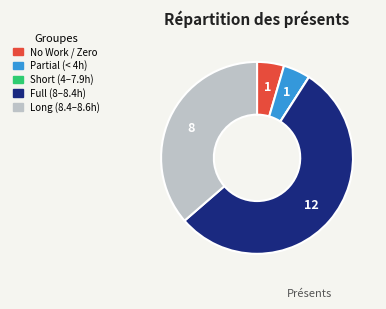

Is the sum of Partial (< 4h) and Long (8.4–8.6h) greater than half?

No